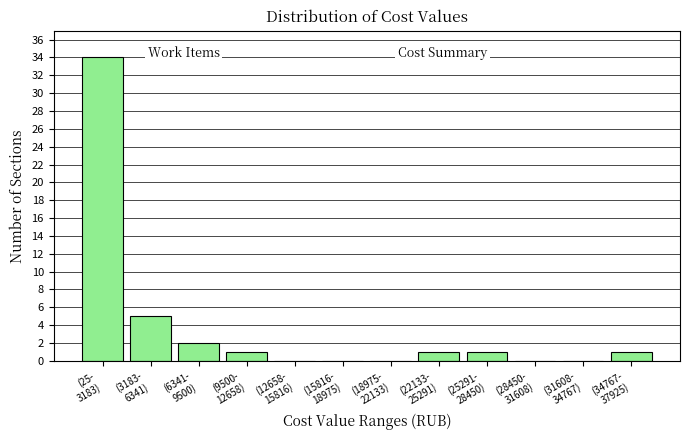

What is the greatest value displayed?

34